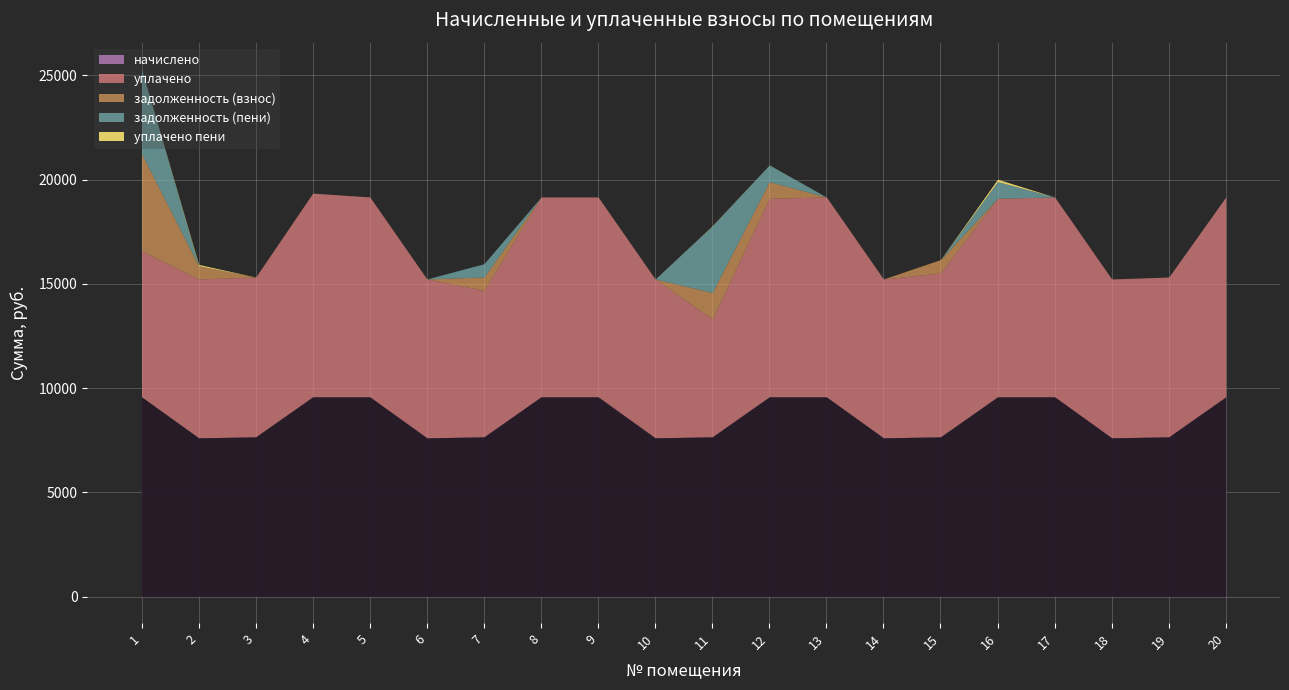

How many intersections are there between задолженность (взнос) and уплачено пени?

1